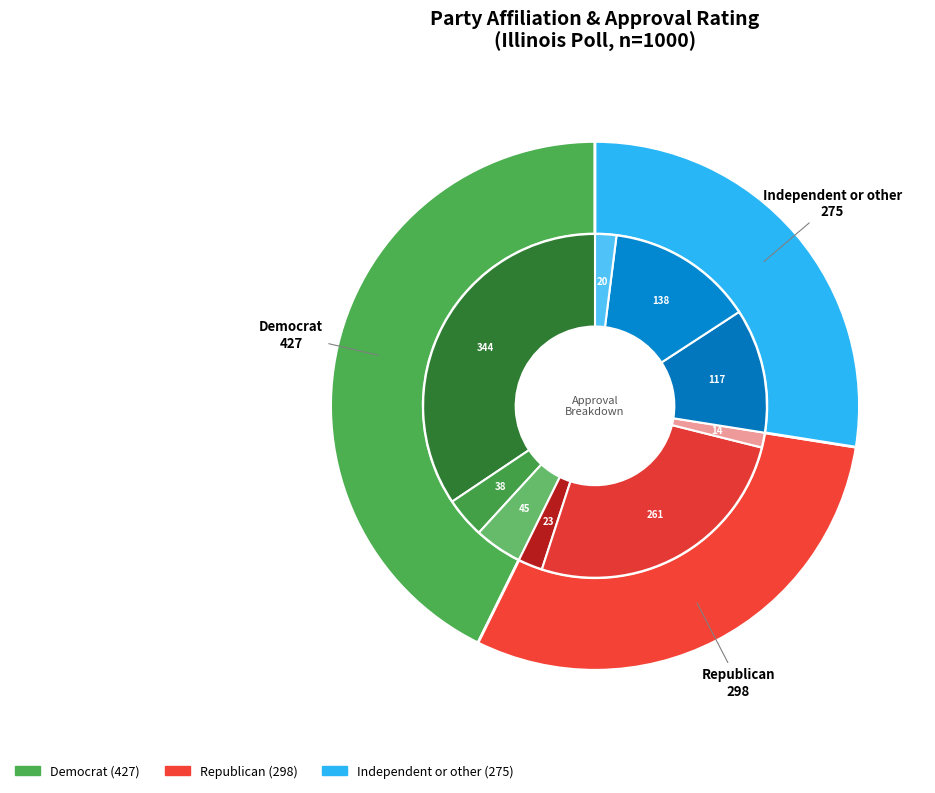

What percentage is the Independent or other slice, to the nearest percent?

28%